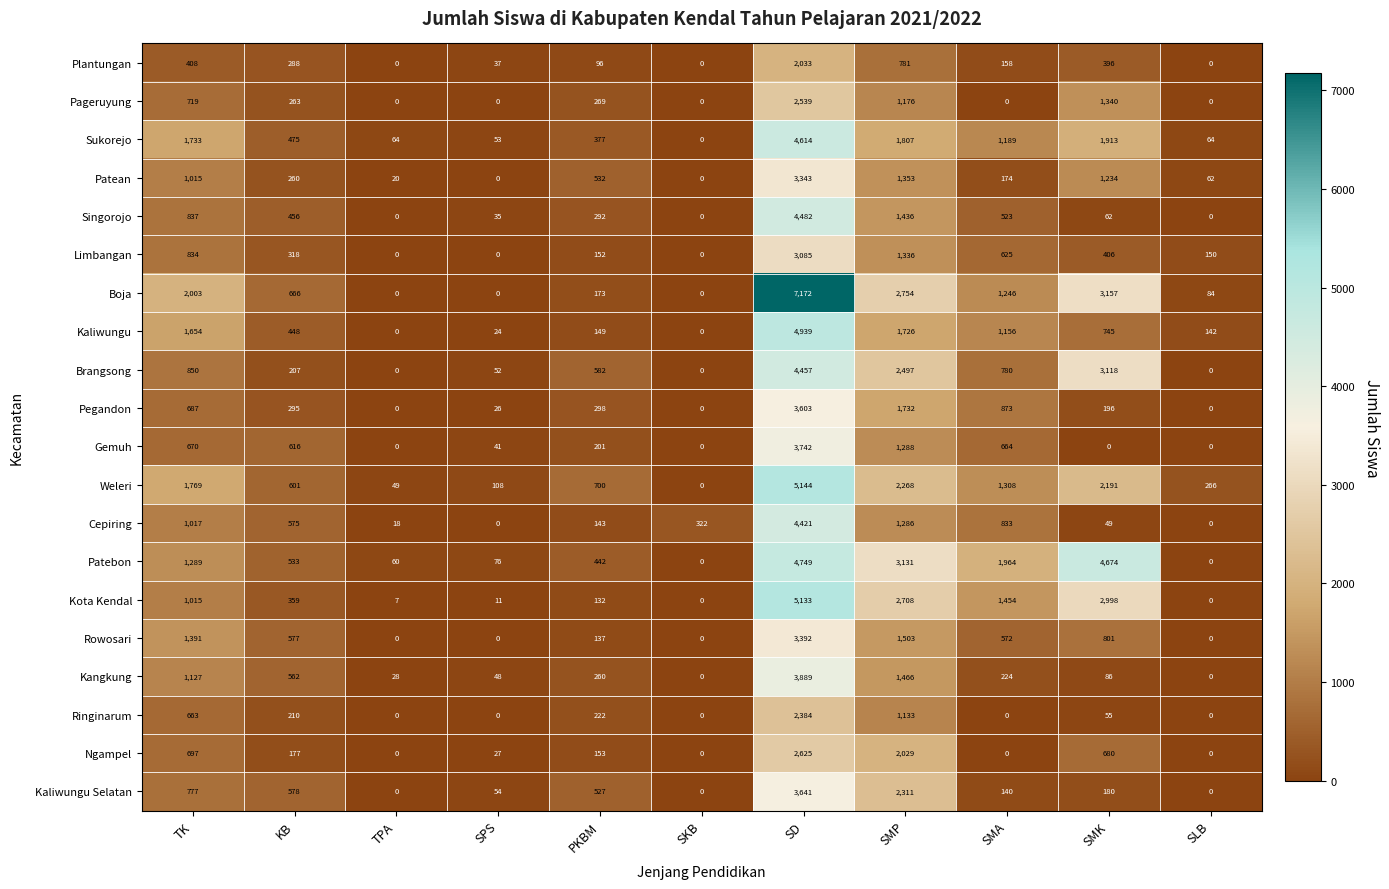

Which series has the widest spread of values?

Boja